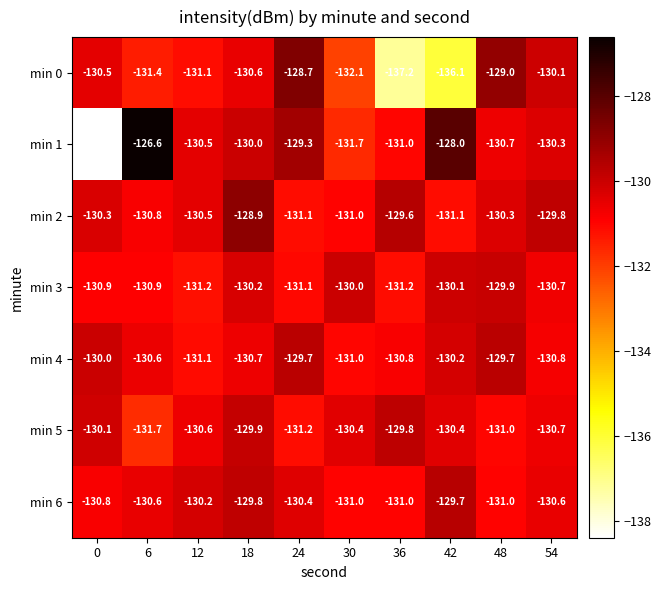

True or false: min 4 has a value of -82.8 at 30.

False